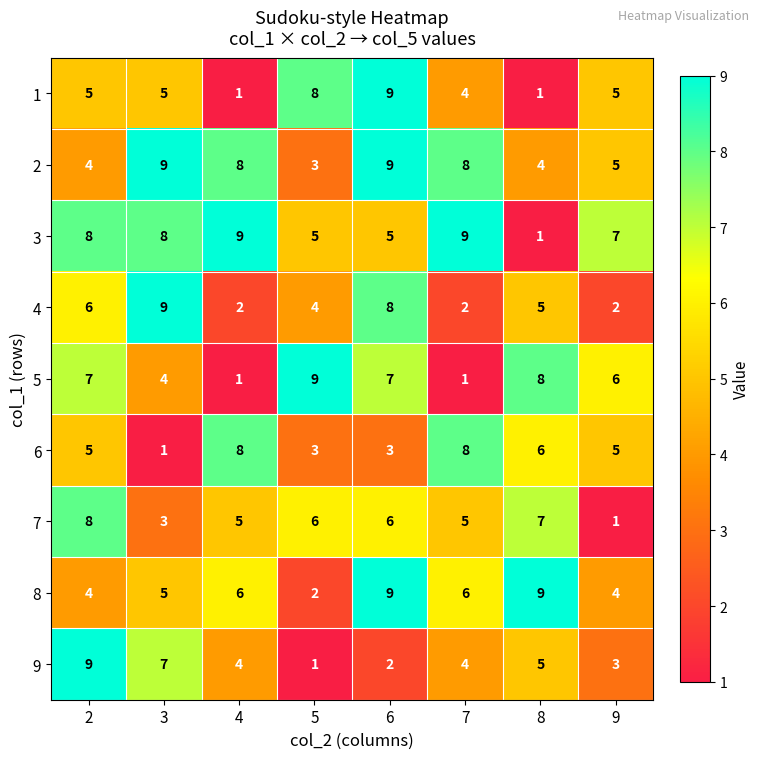

Which category has the lowest value in the 9 series?

5